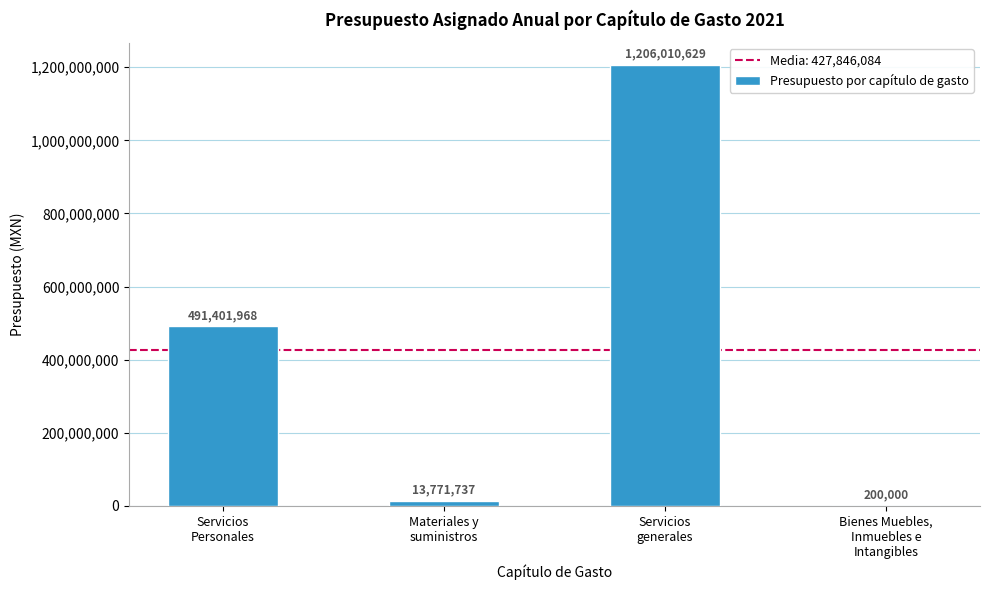

What is the sum of all values?

1711384334